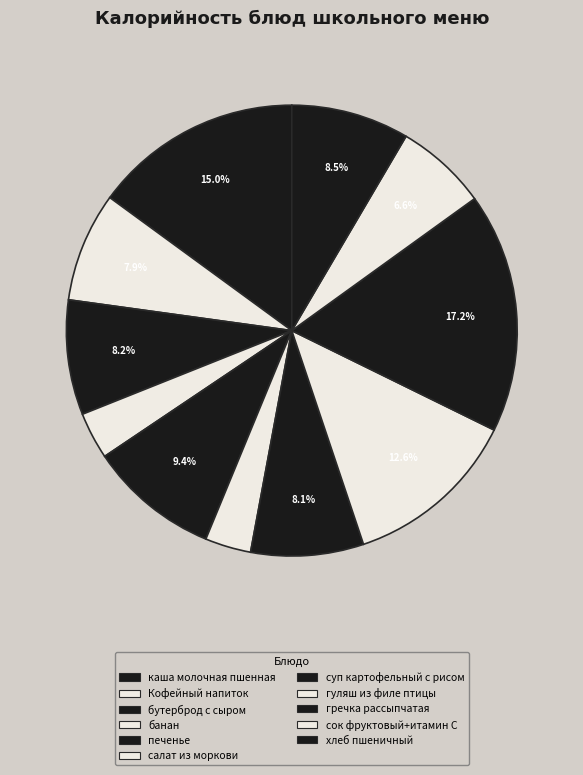

True or false: салат из моркови accounts for 3% of the total.

True